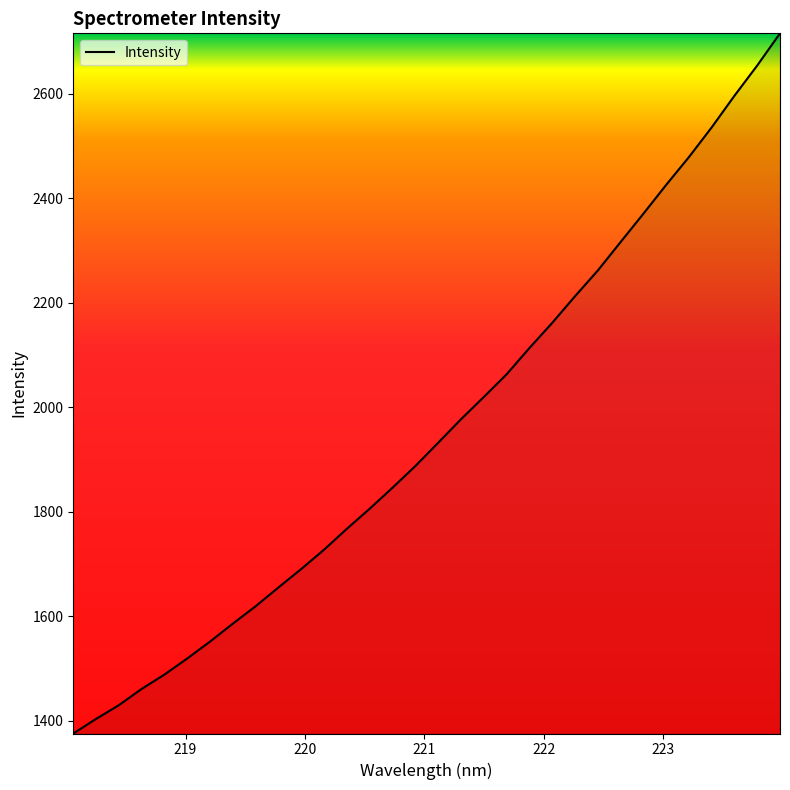

What is the difference between the maximum and minimum values?

1340.3